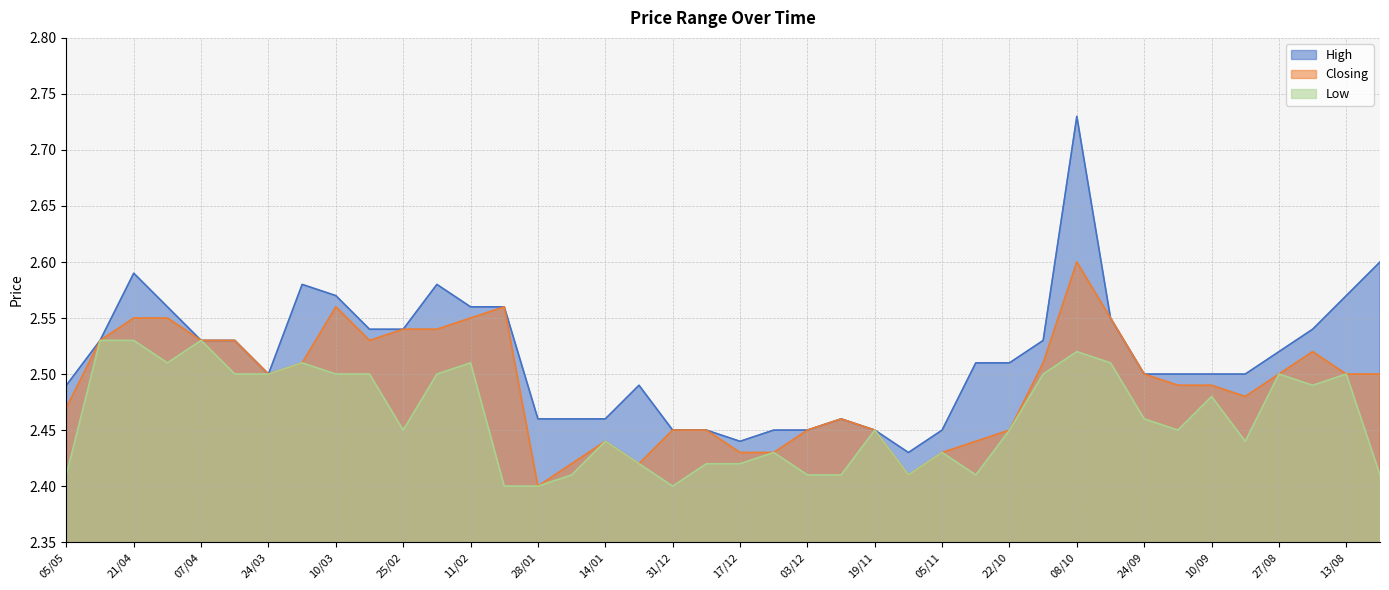

The value of Low at 05/05 is 0.9. True or false?

False